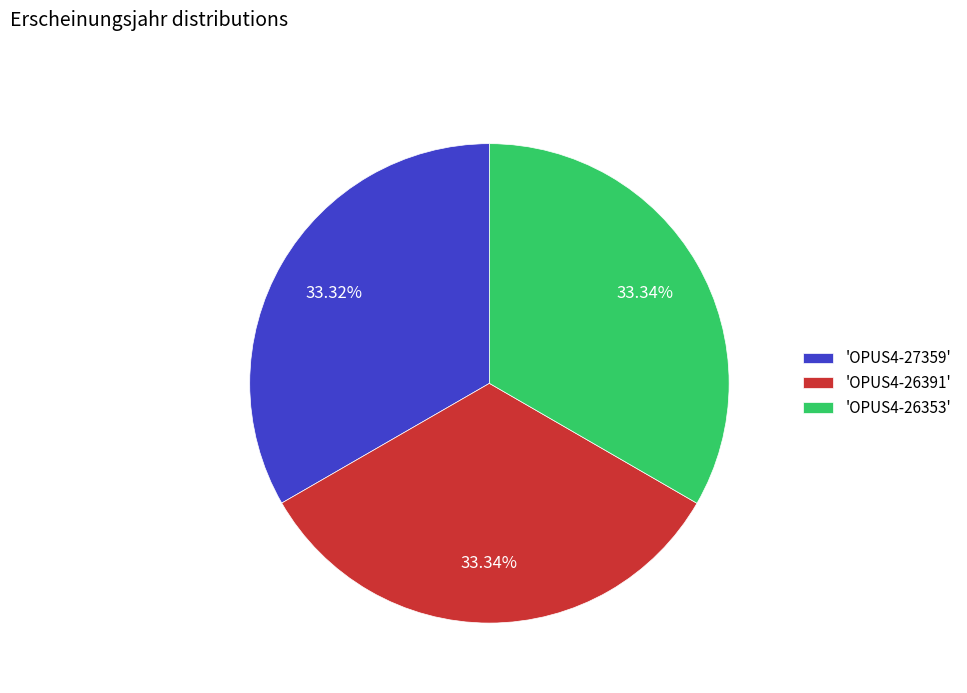

Is there a majority slice in this chart?

No